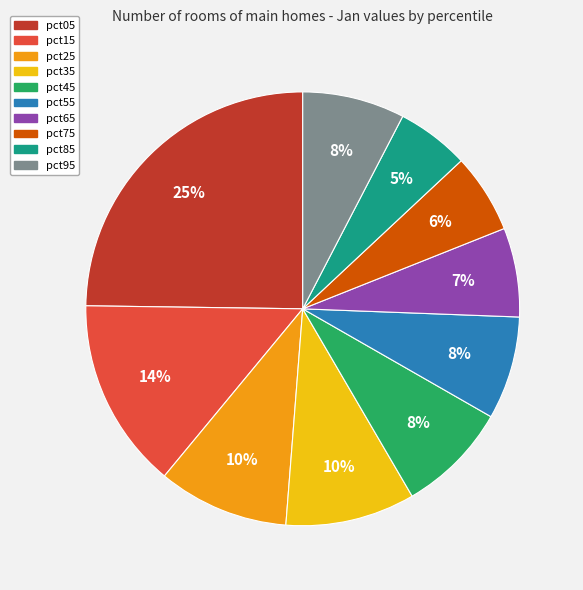

Between pct65 and pct75, which is larger?

pct65